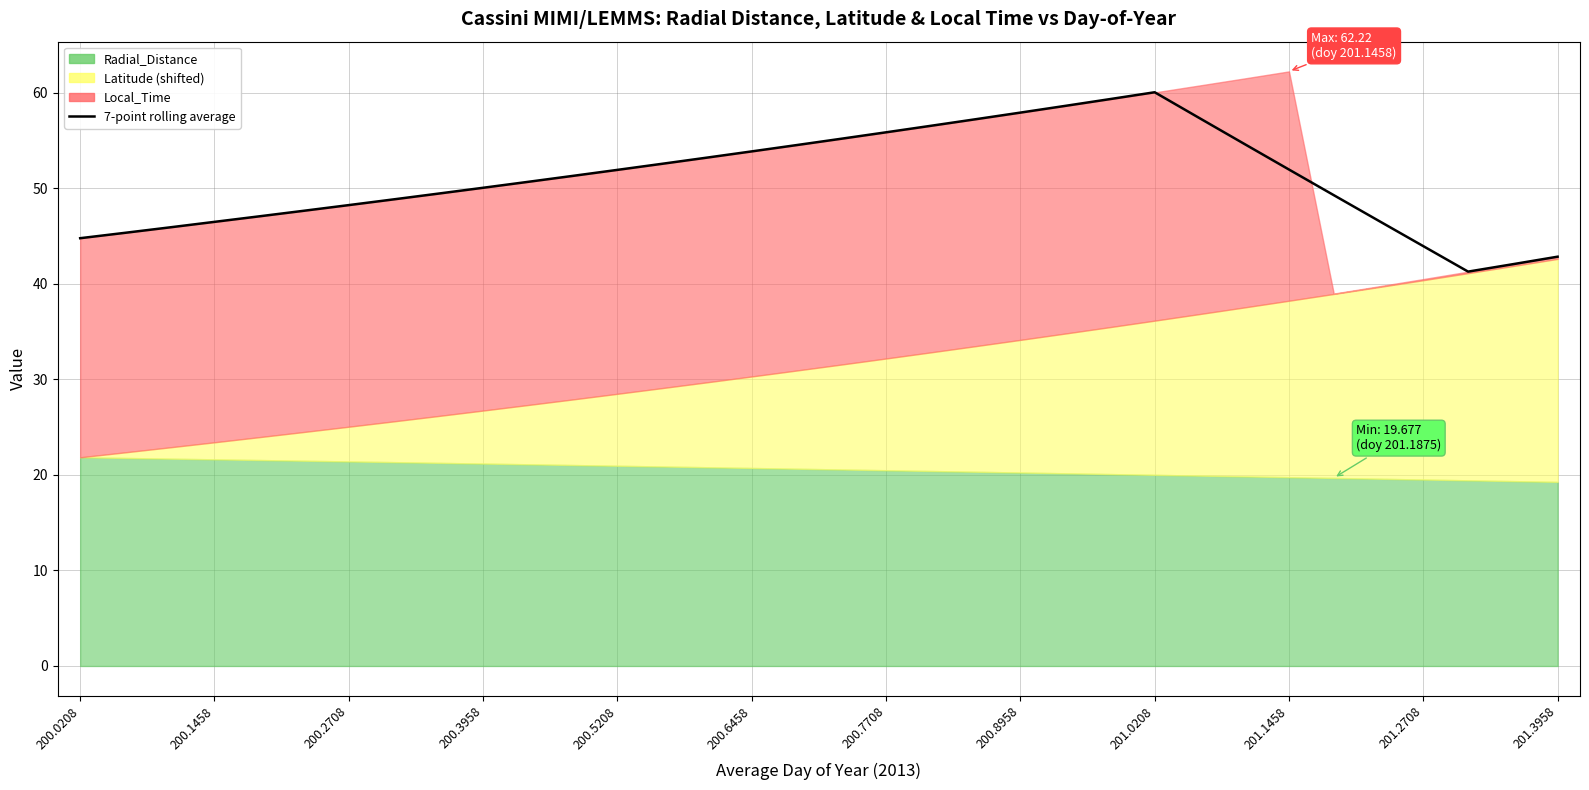

The value at 20 is 78.0. True or false?

False